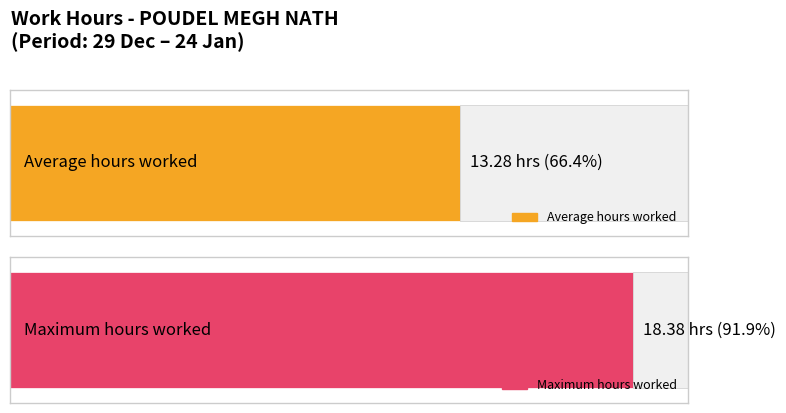

Are the bars horizontal?

Yes